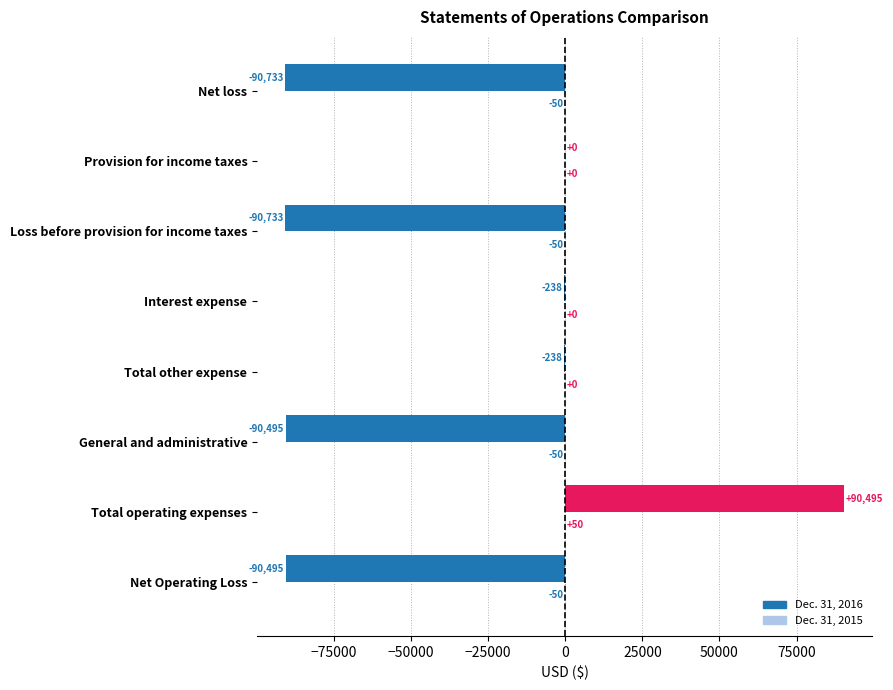

What is the greatest value displayed?

90495